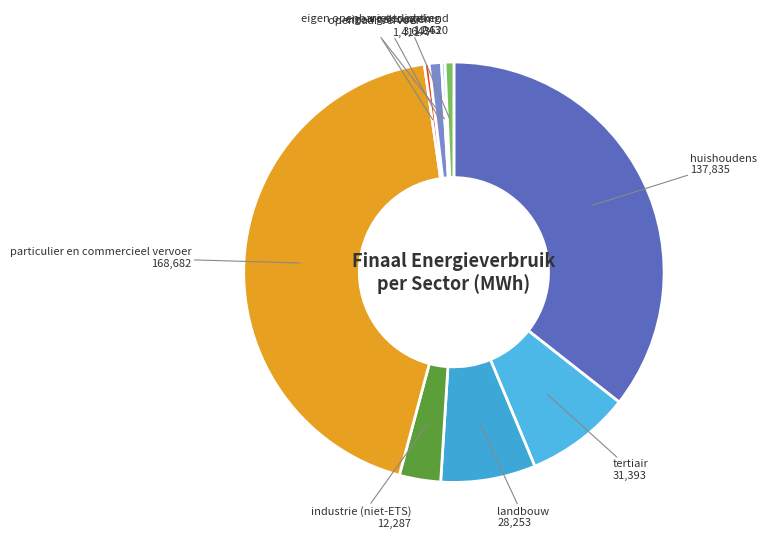

Does particulier en commercieel vervoer account for over 50% of the chart?

No